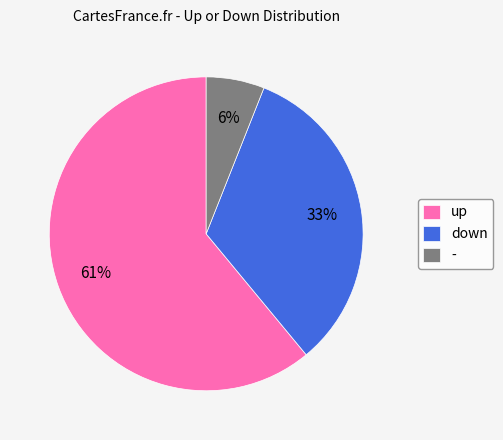

Which slice is the largest?

up